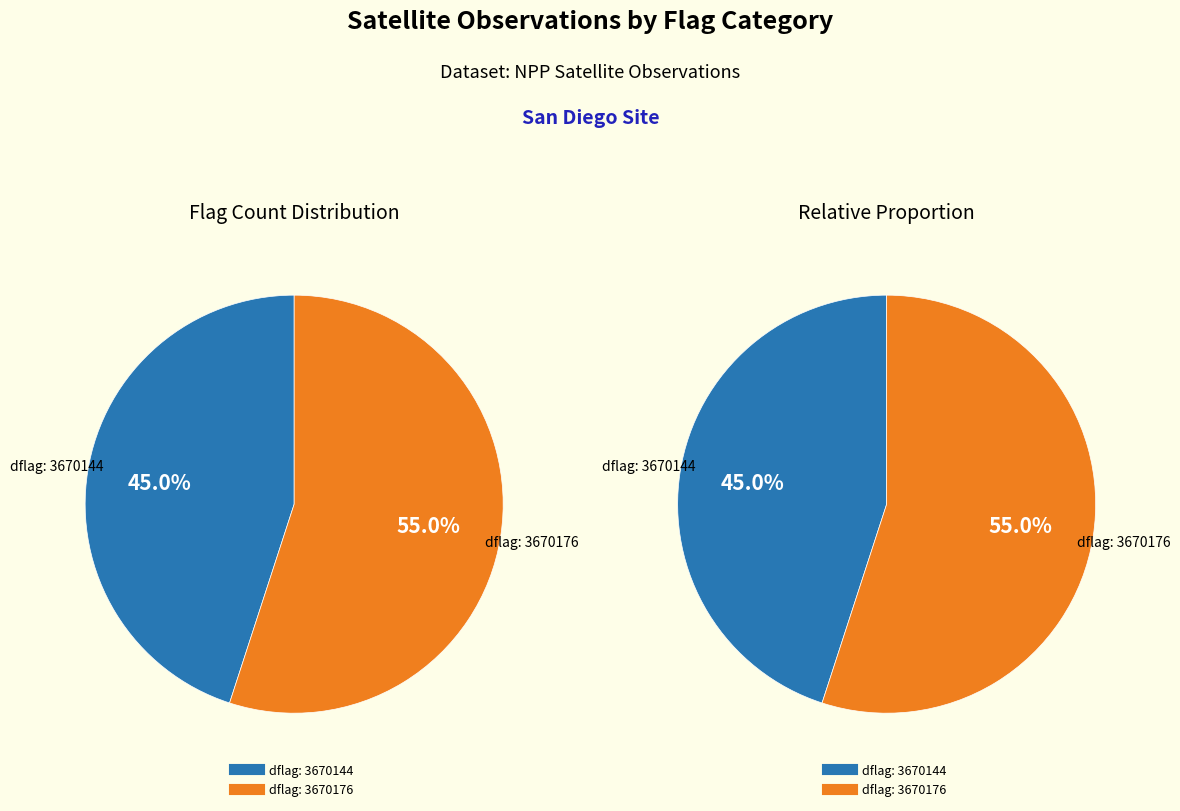

To the nearest percent, what is the combined percentage of 3670176 and 3670144?

100%